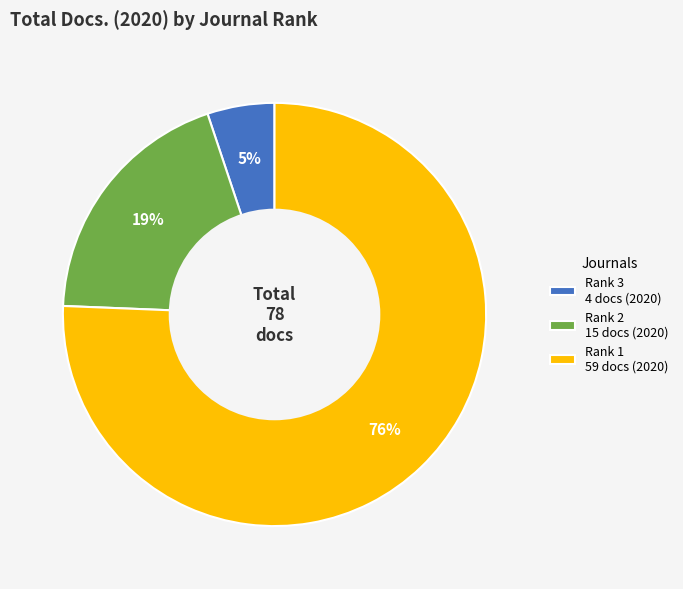

Is the sum of Rank 3 4 docs (2020) and Rank 1 59 docs (2020) greater than half?

Yes